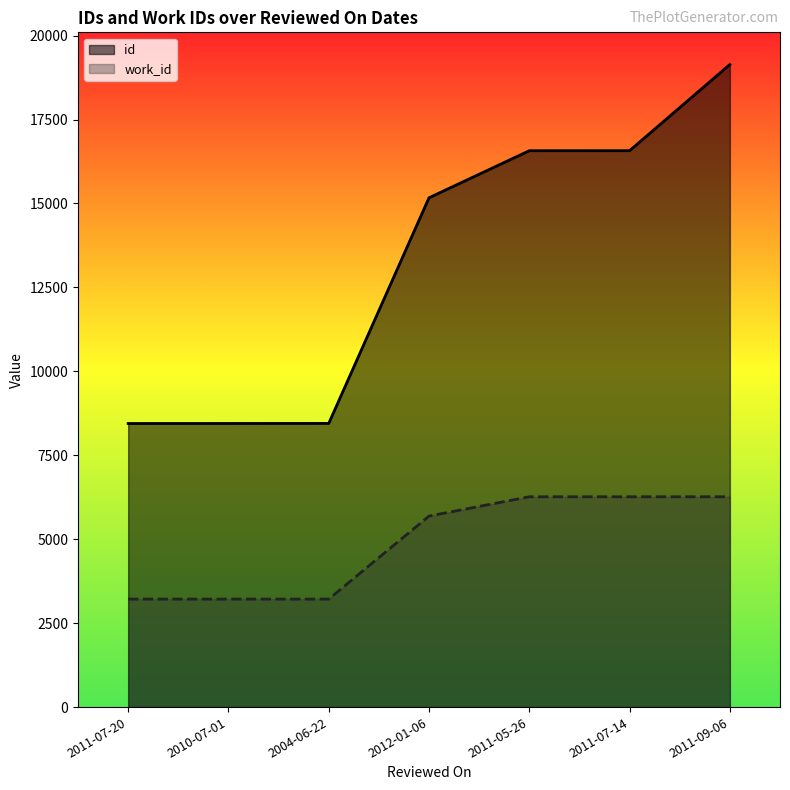

Reading left to right, transcribe all the data shown in this chart.

id: 8446	8447	8449	15170	16571	16572	19140
work_id: 3216	3216	3216	5689	6264	6264	6264